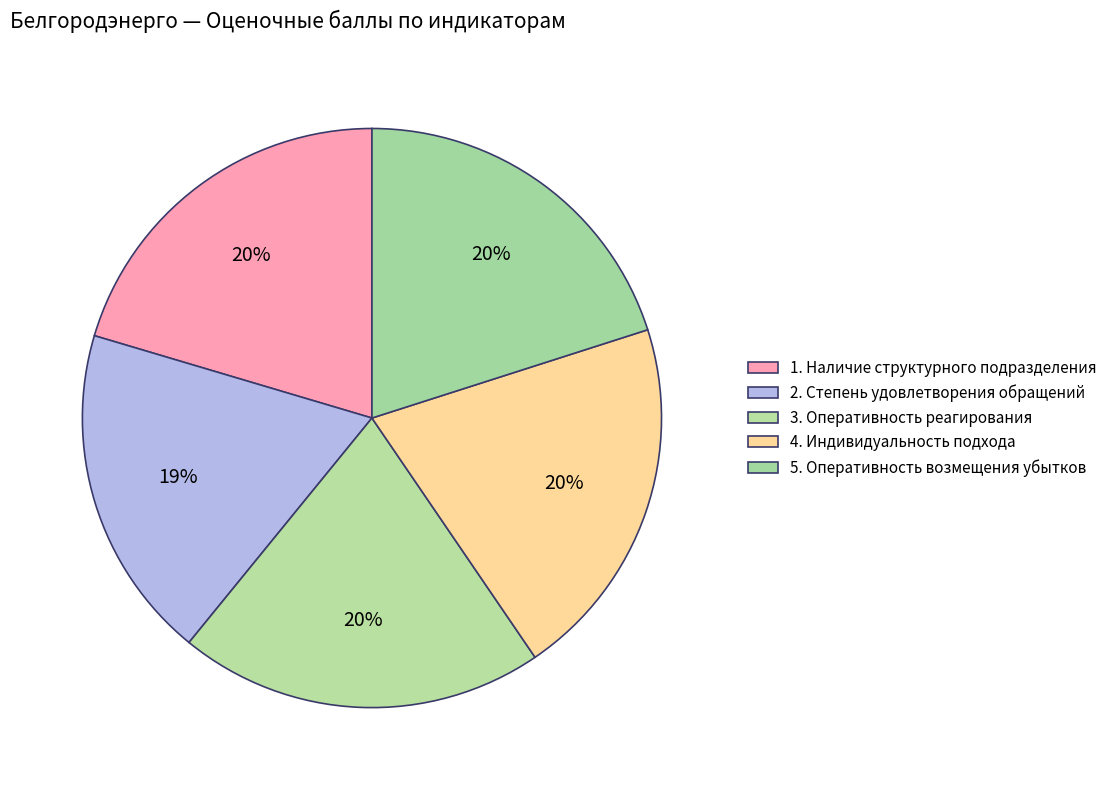

Count the number of slices in the pie.

5